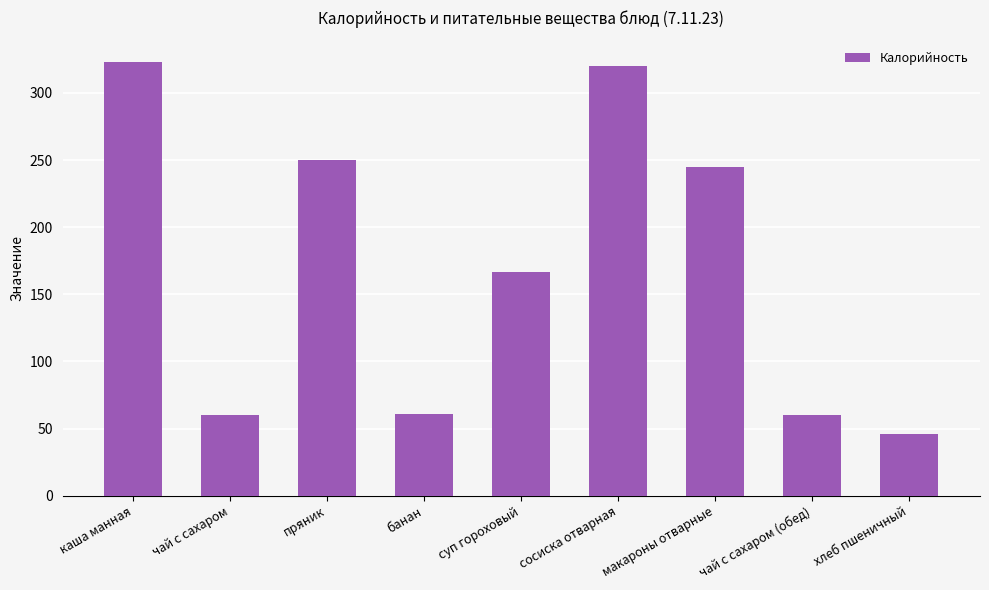

Count the number of data series in this chart.

1